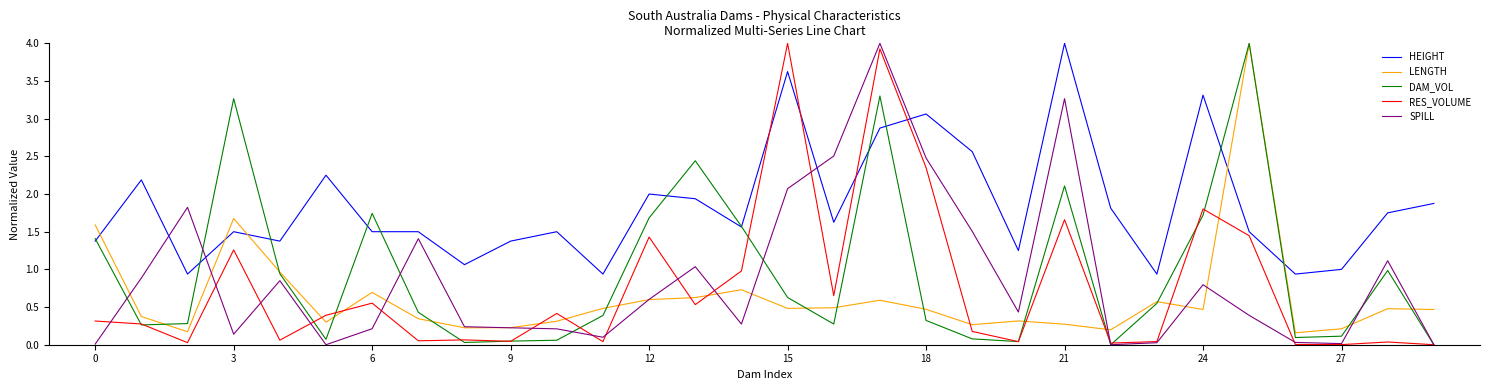

True or false: HEIGHT and DAM_VOL intersect in this chart.

True